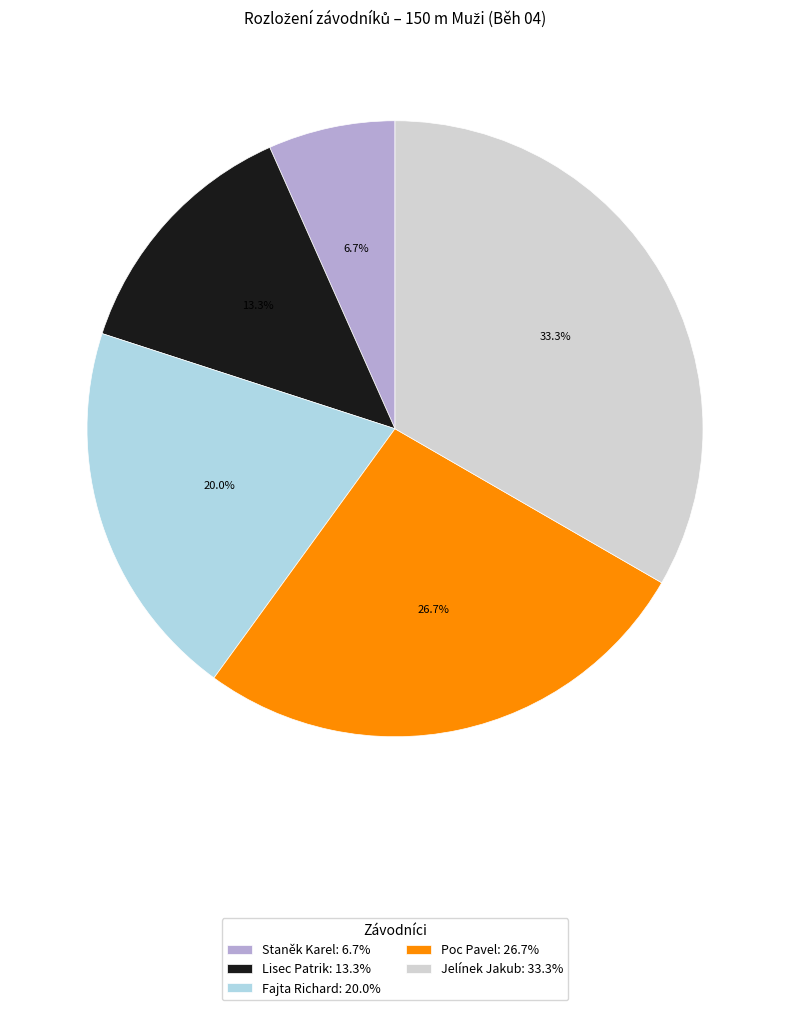

The Lisec Patrik slice represents 21% of the pie. True or false?

False